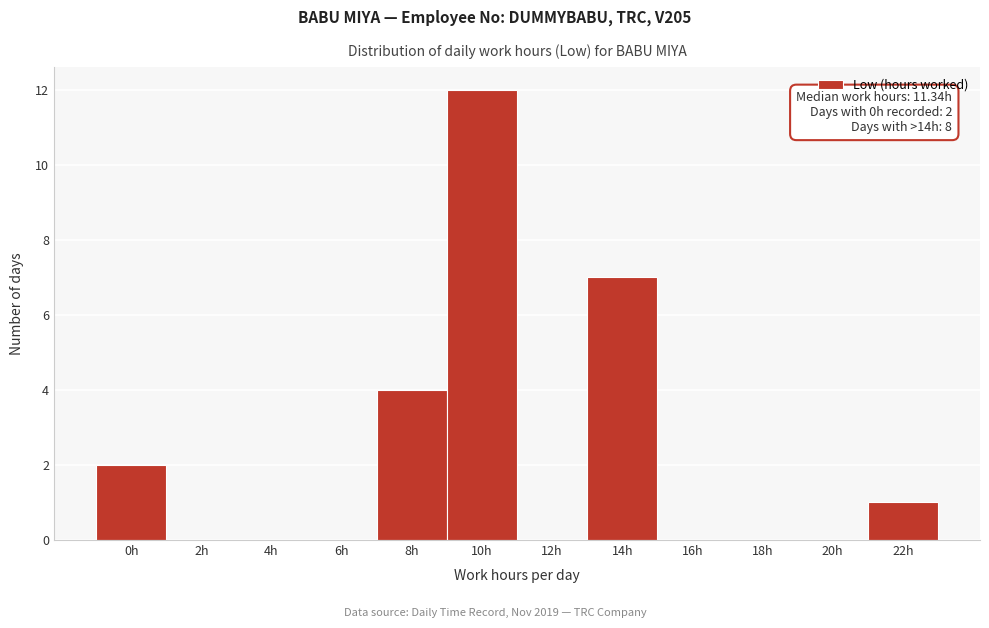

Reading left to right, list all the values displayed in this chart.

0h=2	2h=0	4h=0	6h=0	8h=4	10h=12	12h=0	14h=7	16h=0	18h=0	20h=0	22h=1